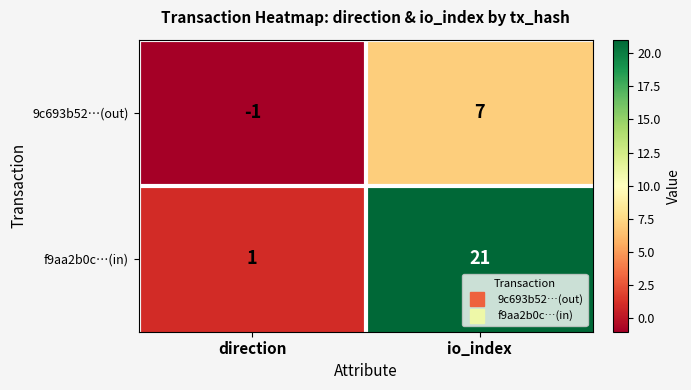

What is the highest value of the f9aa2b0c…(in) series?

21